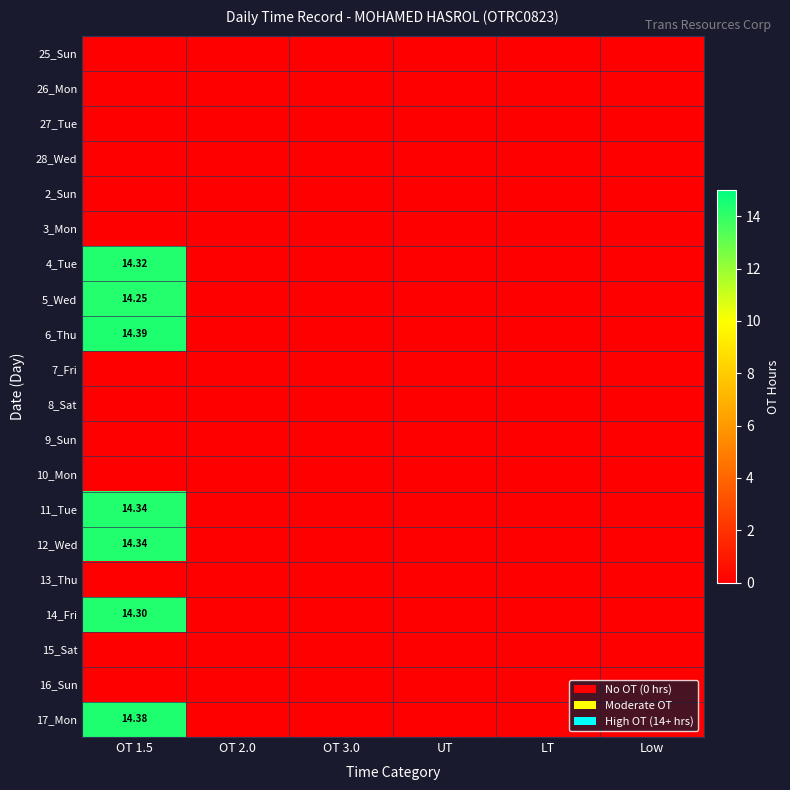

At which label does 4_Tue reach its minimum?

OT 2.0